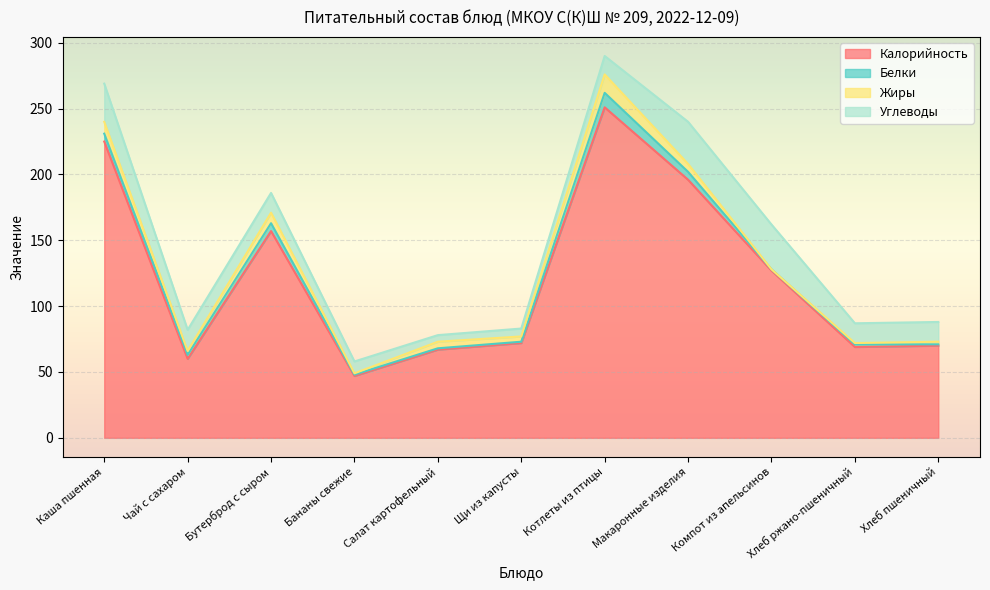

Which series has the widest spread of values?

Калорийность